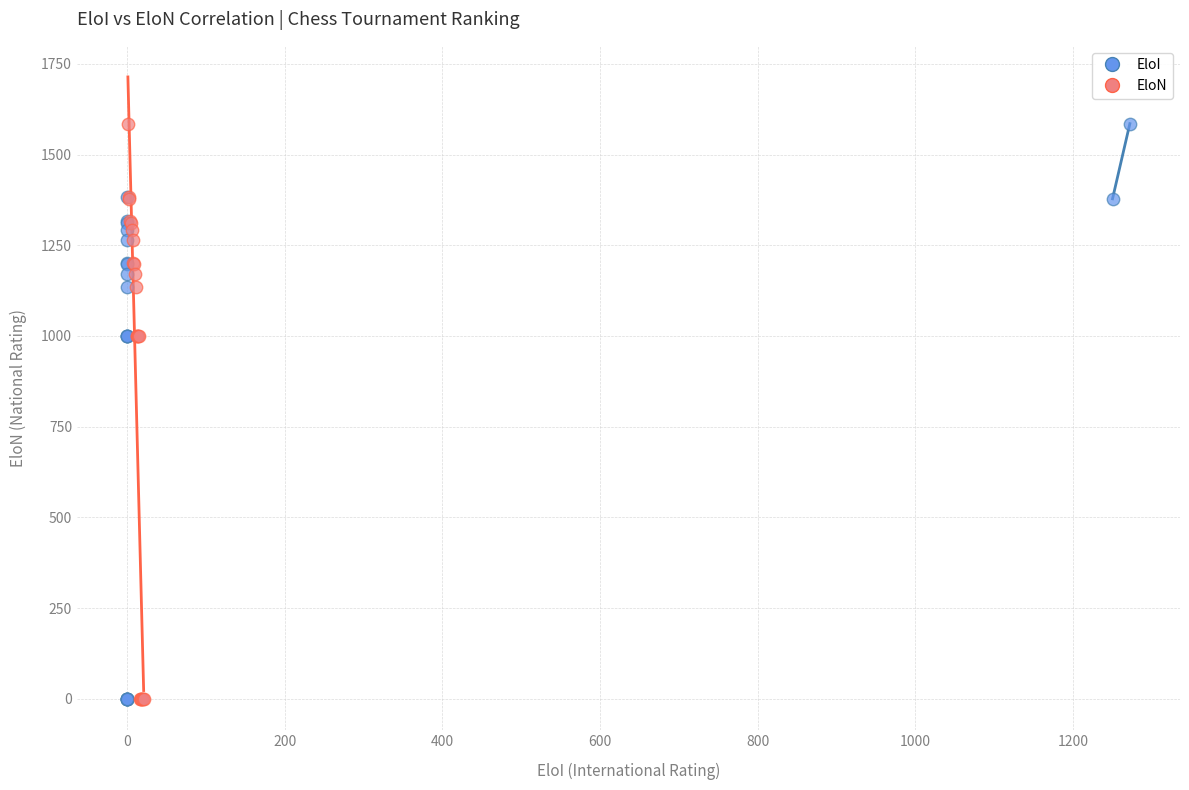

What are all the series names shown in the legend?

EloI, EloN